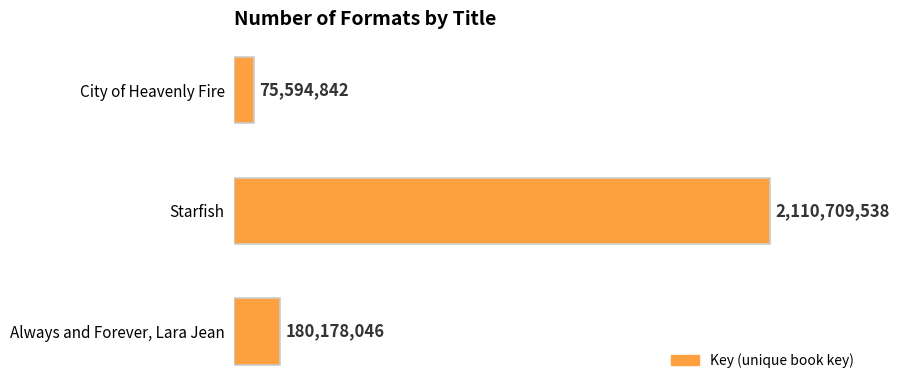

Reading top to bottom, transcribe all the data shown in this chart.

75594842	2110709538	180178046